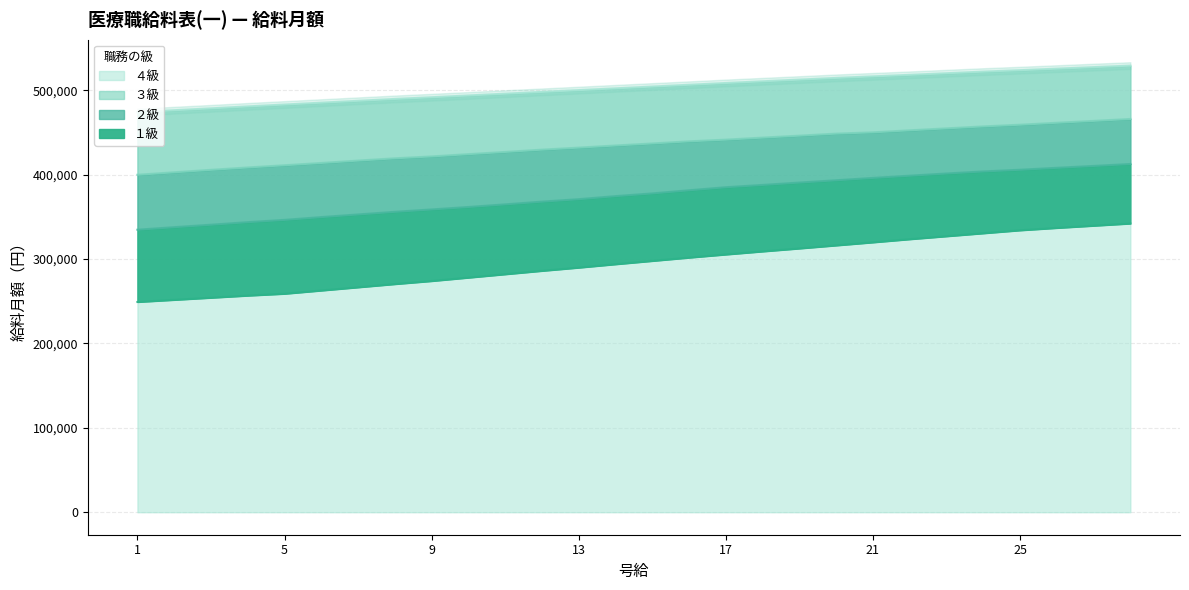

Reading left to right, what are all the values shown in this chart?

１級: 1=249139	2=251652	3=254164	4=256677	5=258888	6=262707	7=266526	8=270345	9=273963	10=277983	11=282003	12=286023	13=289842	14=293862	15=297781	16=301701	17=305419	18=309037	19=312555	20=316173	21=319791	22=323509	23=327027	24=330544	25=334062	26=336876	27=339489	28=342102
２級: 1=334765	2=337780	3=340695	4=343710	5=346423	6=349740	7=352855	8=355971	9=358785	10=361699	11=364815	12=368031	13=370945	14=374563	15=377779	16=381498	17=385116	18=387829	19=390643	20=393357	21=396171	22=398784	23=401397	24=403809	25=405819	26=408130	27=410341	28=412653
３級: 1=399889	2=402804	3=405718	4=408532	5=411145	6=413859	7=416673	8=419386	9=421597	10=424311	11=426924	12=429637	13=432049	14=434562	15=436974	16=439486	17=441496	18=443908	19=446220	20=448632	21=450139	22=452551	23=454863	24=457174	25=459184	26=461496	27=463707	28=466018
４級: 1=474058	2=476370	3=478581	4=480892	5=483103	6=485314	7=487525	8=489736	9=491746	10=493857	11=495967	12=498078	13=500188	14=502299	15=504409	16=506520	17=508630	18=510640	19=512650	20=514660	21=516469	22=518278	23=520188	24=522097	25=523806	26=525615	27=527424	28=529233